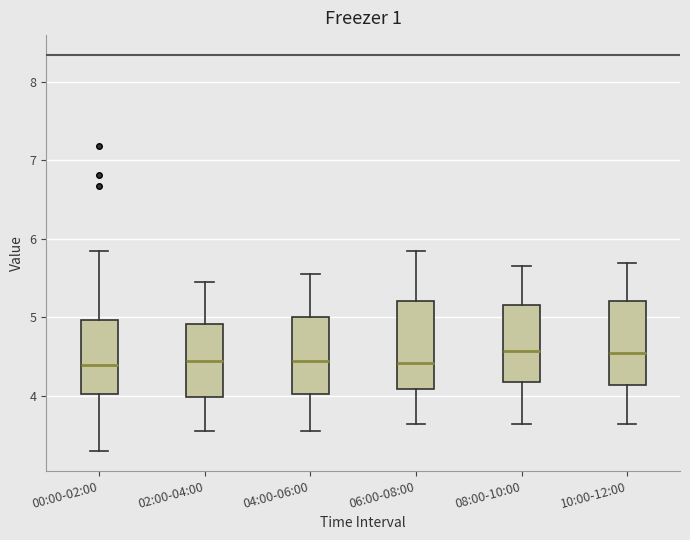

Reading left to right, read every box against the y-axis: the position of its median line, the range the box covers, and the ends of its whiskers. The values are not printed on the chart, so give them approximately, as read against the axis.

00:00-02:00: median 4.4, box 4.0 to 5.0, whiskers 3.3 to 5.9
02:00-04:00: median 4.5, box 4.0 to 4.9, whiskers 3.6 to 5.5
04:00-06:00: median 4.5, box 4.0 to 5.0, whiskers 3.6 to 5.6
06:00-08:00: median 4.4, box 4.1 to 5.2, whiskers 3.7 to 5.9
08:00-10:00: median 4.6, box 4.2 to 5.2, whiskers 3.7 to 5.7
10:00-12:00: median 4.6, box 4.1 to 5.2, whiskers 3.7 to 5.7